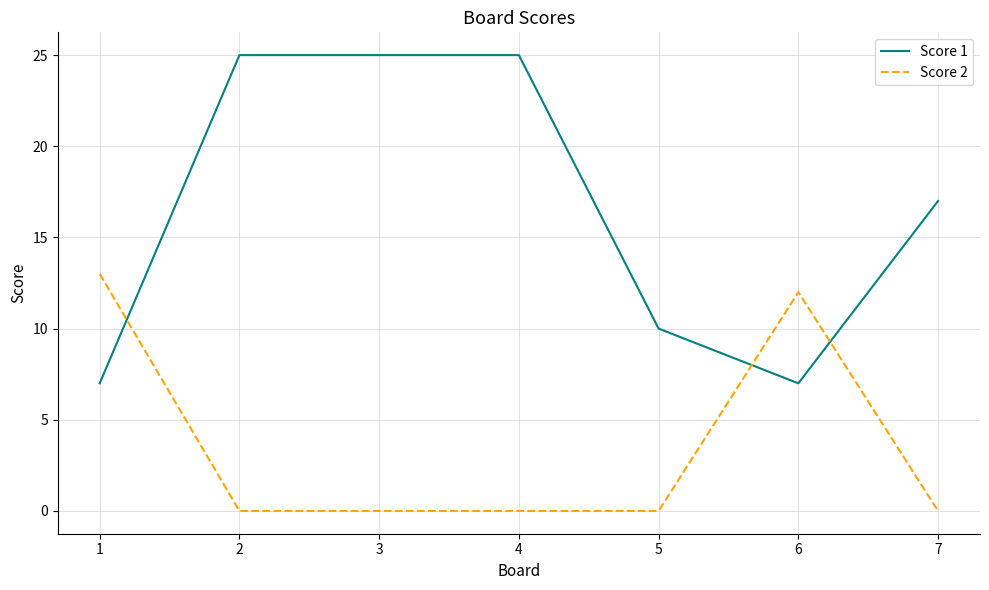

What is the highest value of the Score 1 series?

25